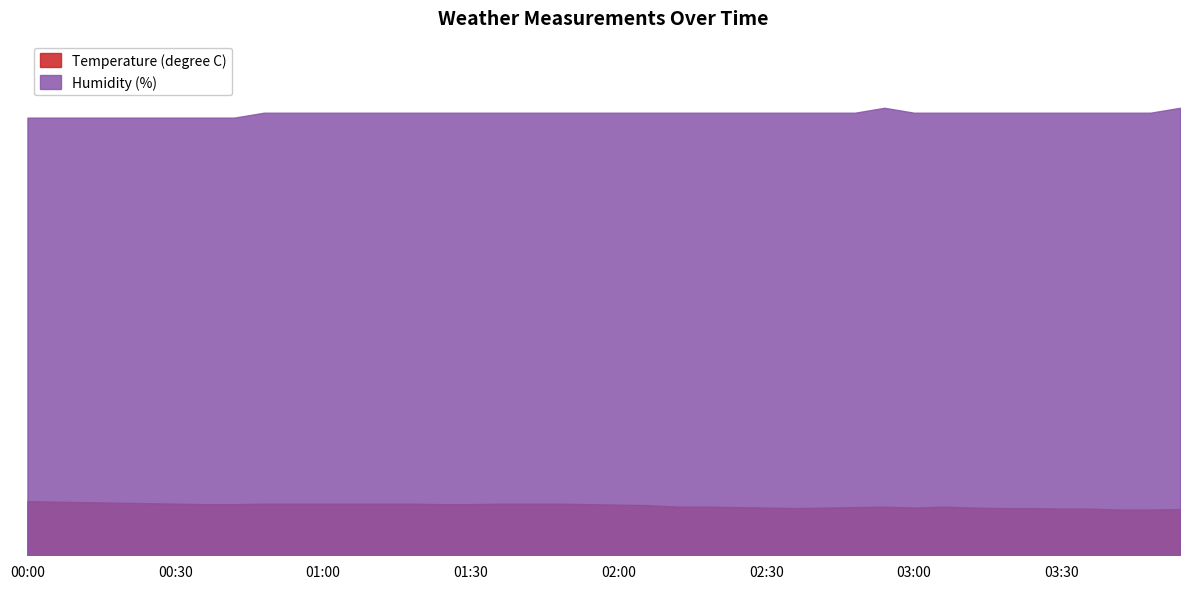

Does the chart display data point markers on the line(s)?

No